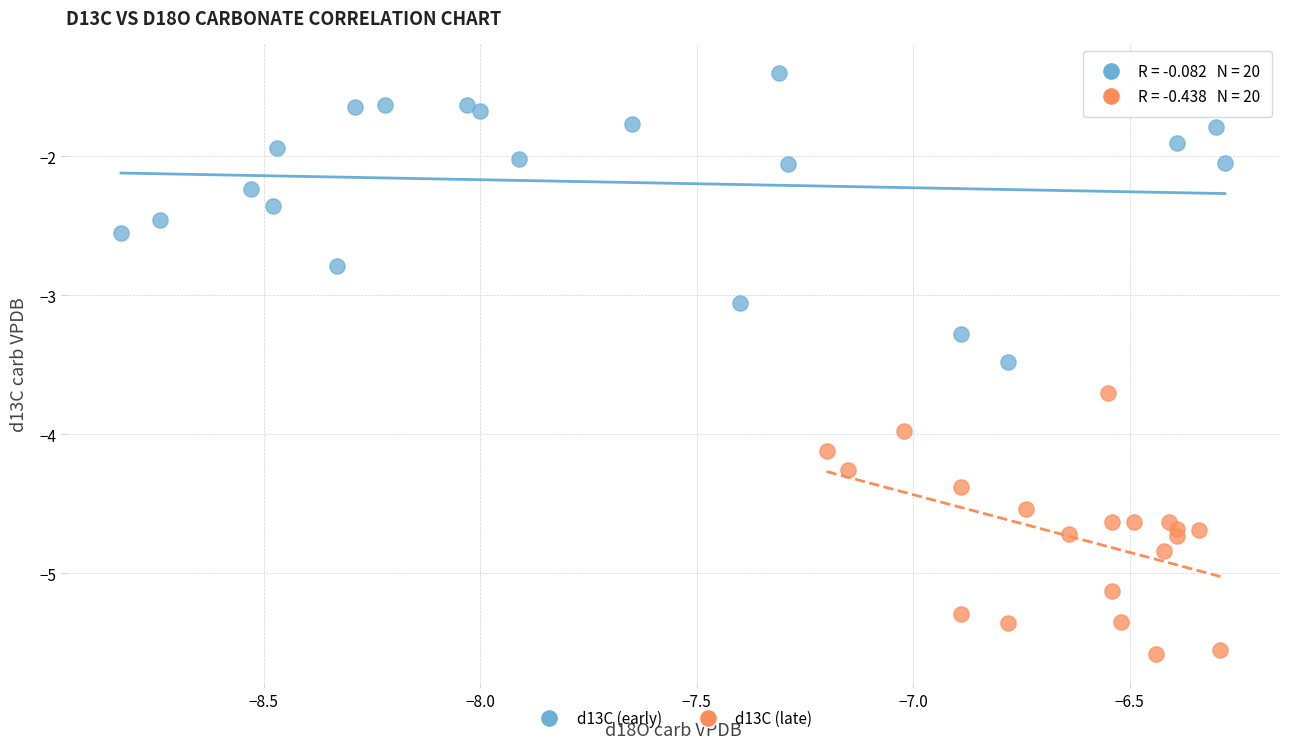

Which series reaches the minimum Y coordinate?

d13C (late)